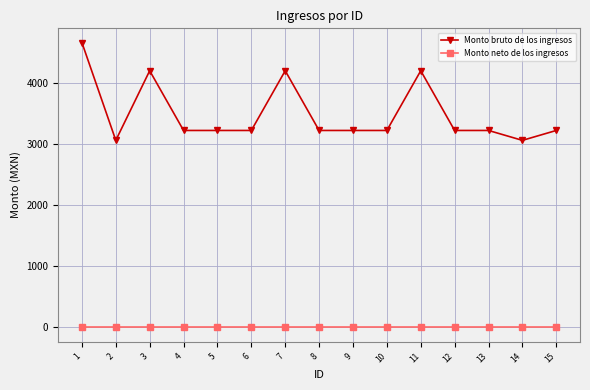

The Monto bruto de los ingresos series shows 4335.4 at 6. True or false?

False